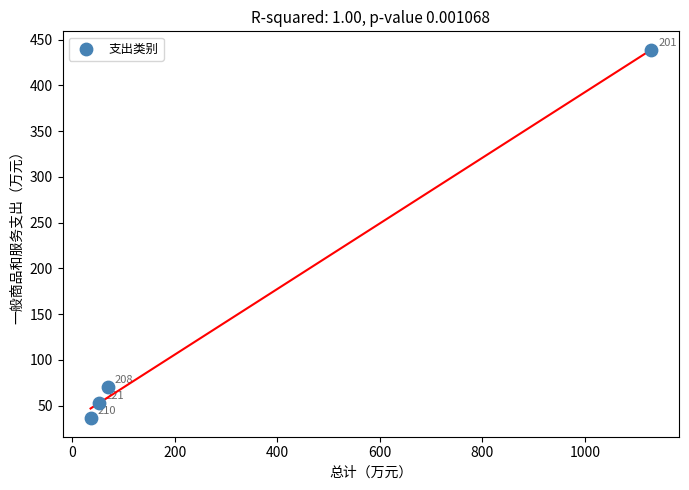

What is the average X value?

322.0